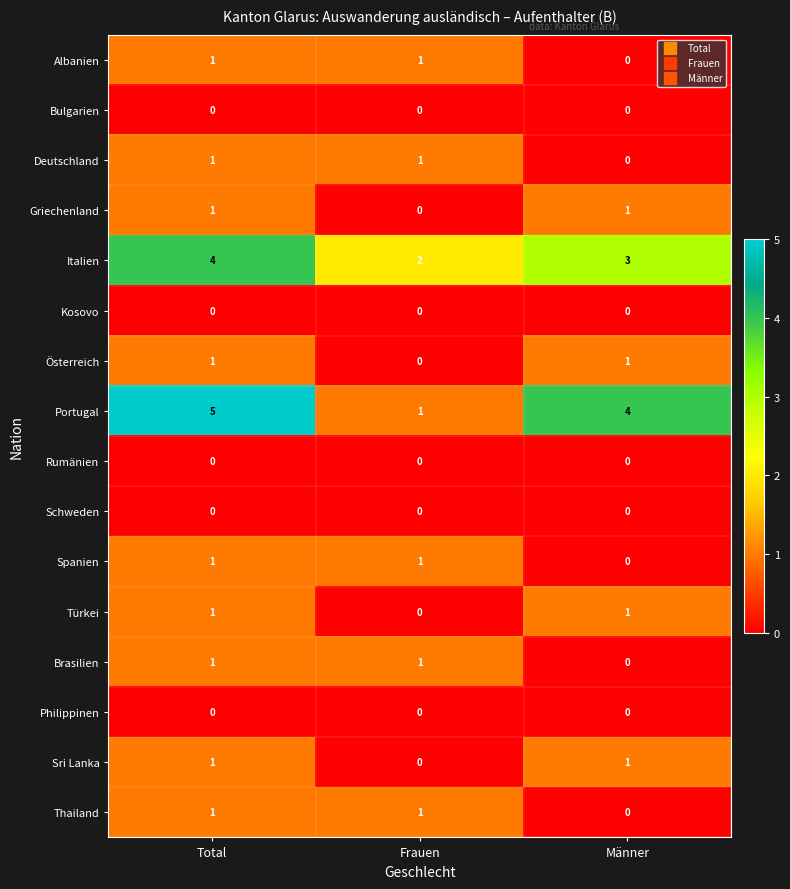

Which series has the widest spread of values?

Portugal